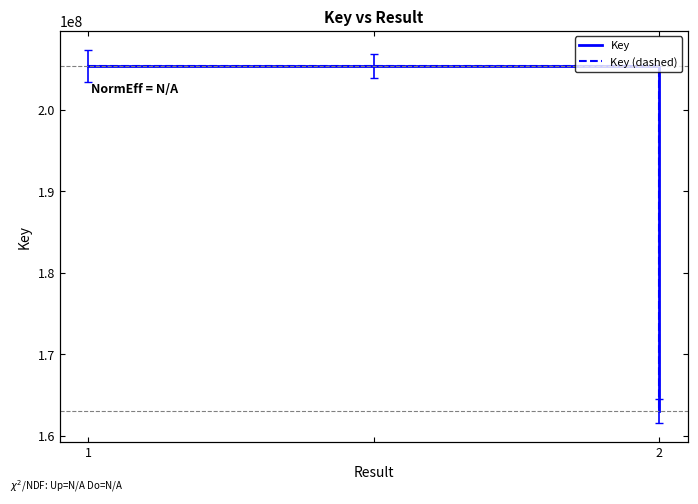

What is the total value across all series at 2?

410785866